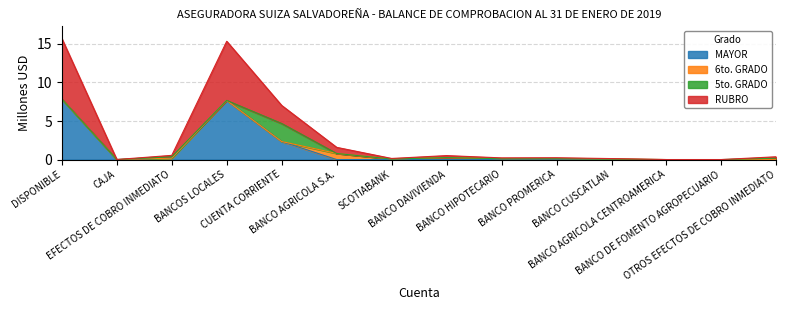

True or false: RUBRO and MAYOR intersect in this chart.

False